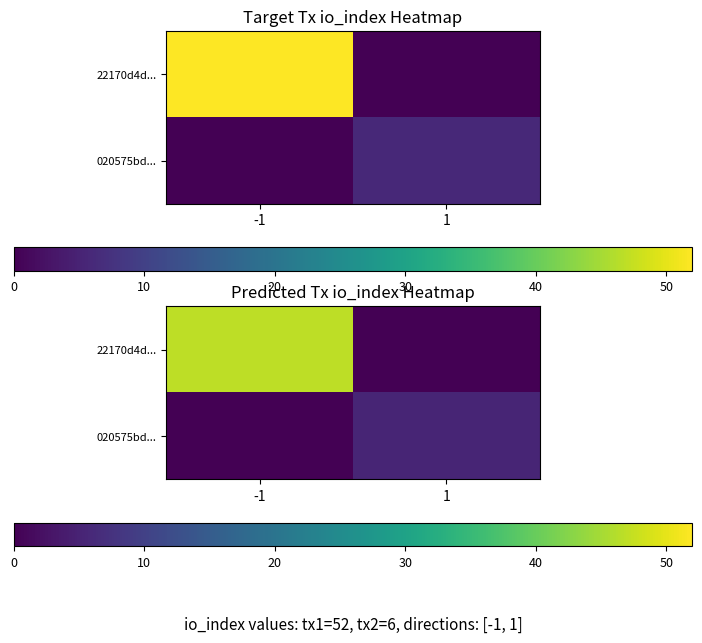

At which category is the sum across all series the highest?

-1